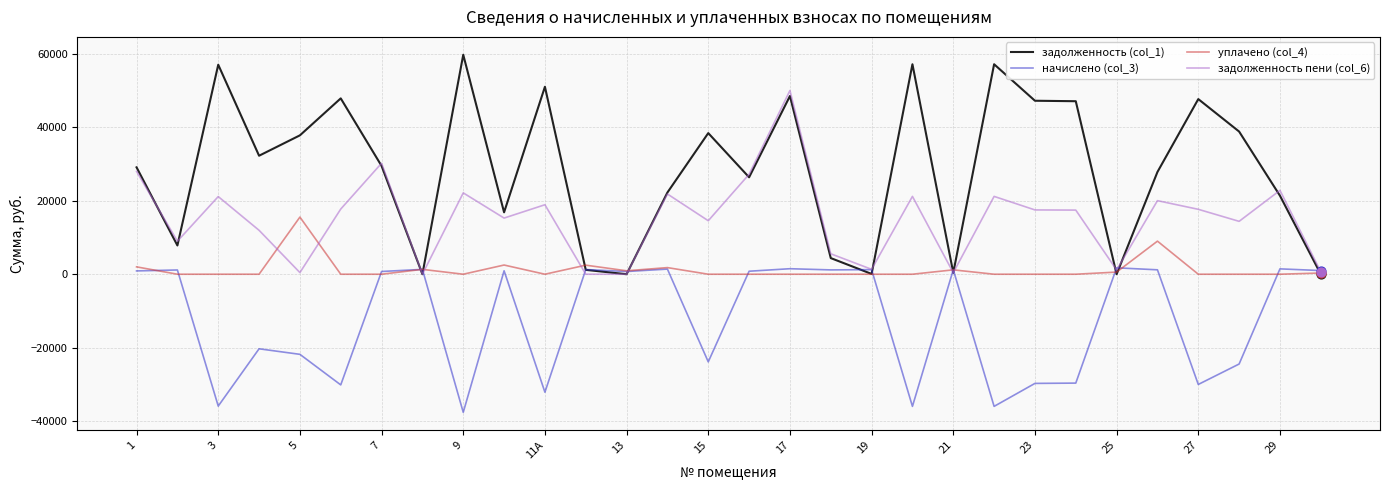

Which series has the largest total across all categories?

задолженность (col_1)